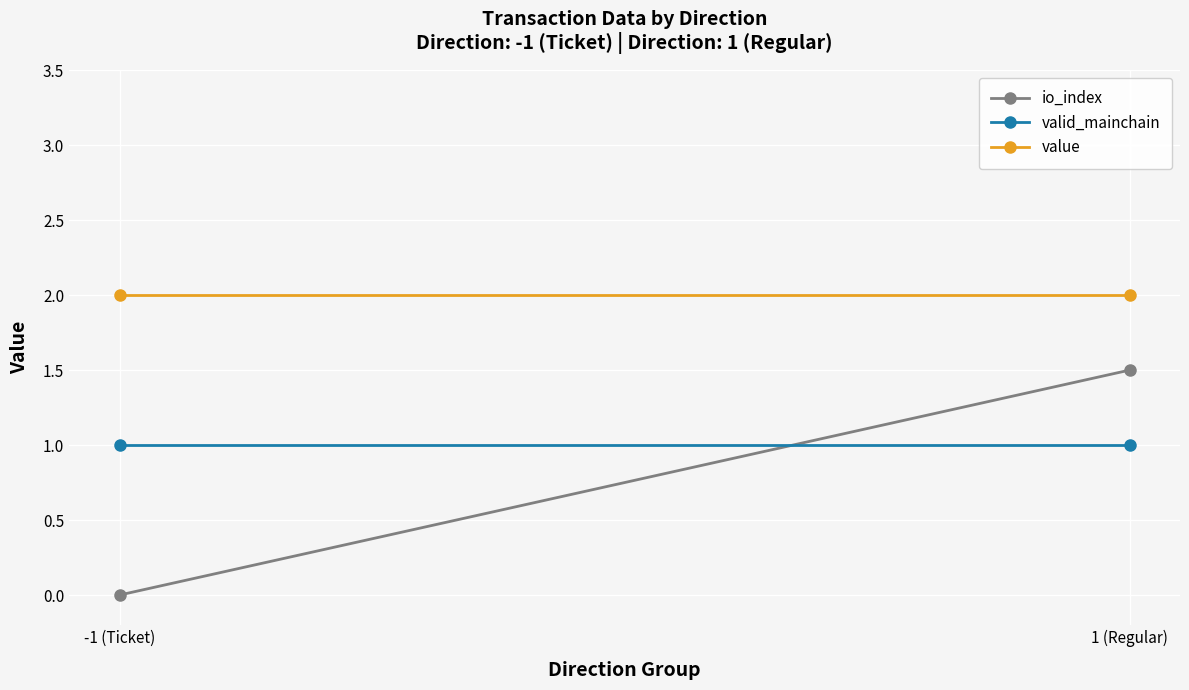

List the series in order of their overall mean, lowest first.

io_index, valid_mainchain, value